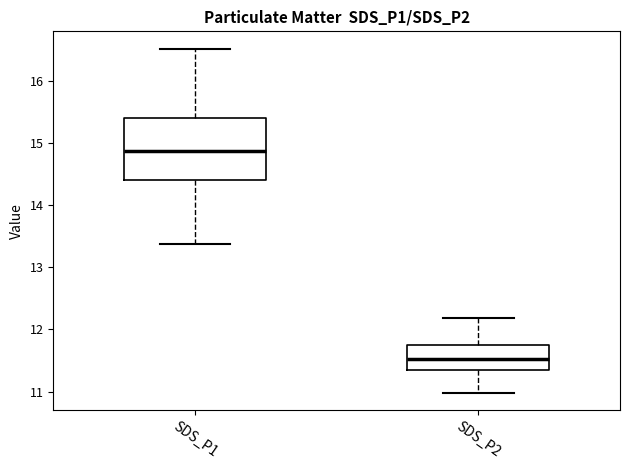

Where does the median line of the box for SDS_P2 sit on the y-axis? The values are not printed on the chart, so give them approximately, as read against the axis.

11.5